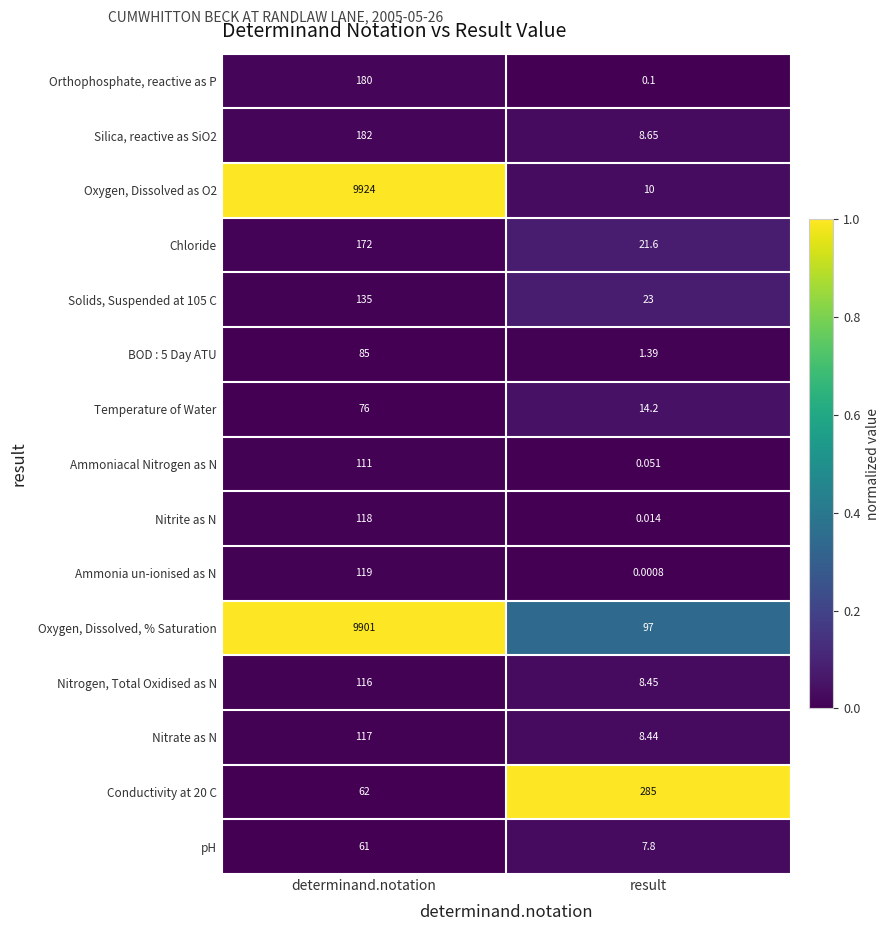

At which label is Ammoniacal Nitrogen as N closest to 55?

result